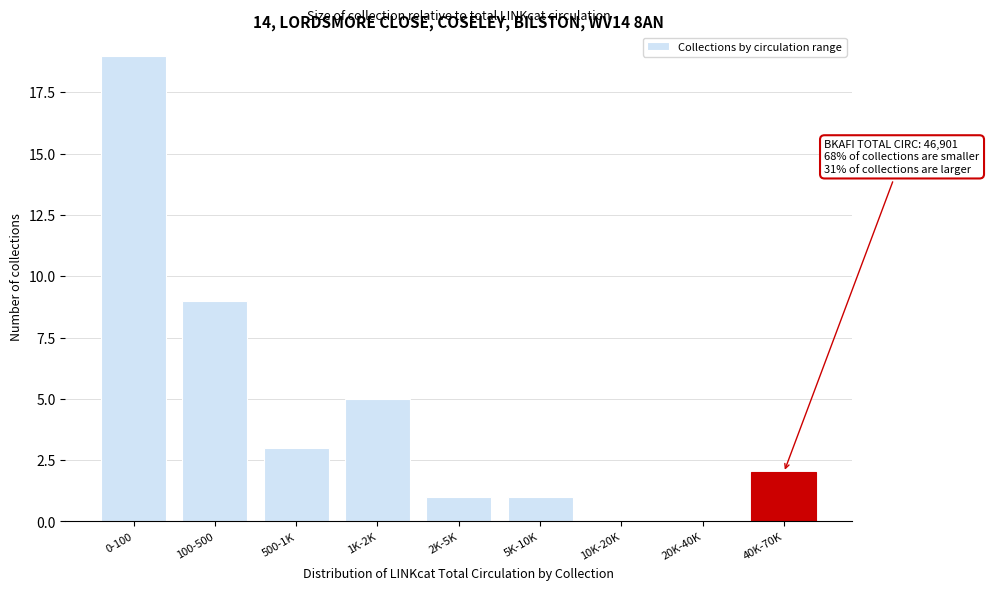

Reading right to left, list all the values displayed in this chart.

40K-70K=2	20K-40K=0	10K-20K=0	5K-10K=1	2K-5K=1	1K-2K=5	500-1K=3	100-500=9	0-100=19